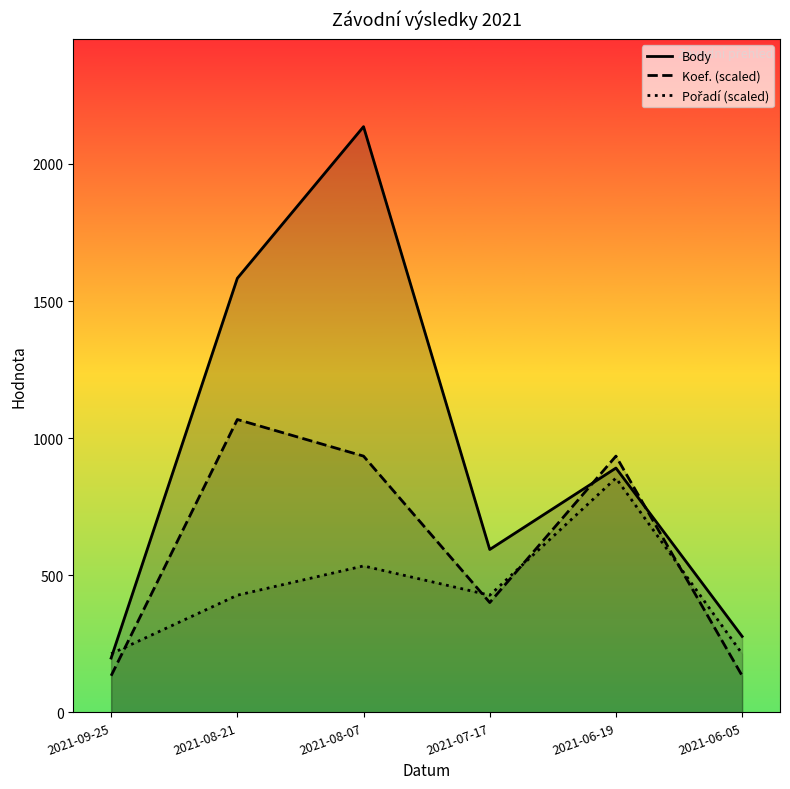

What is the sum of all Body values?

5679.0